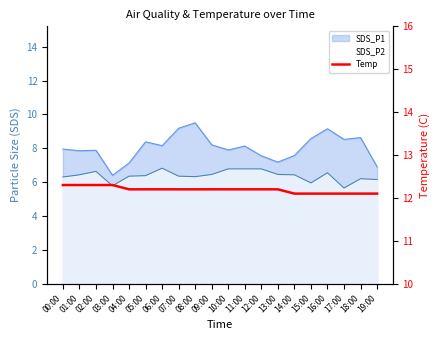

At which category does the chart reach its peak across all series?

00:00